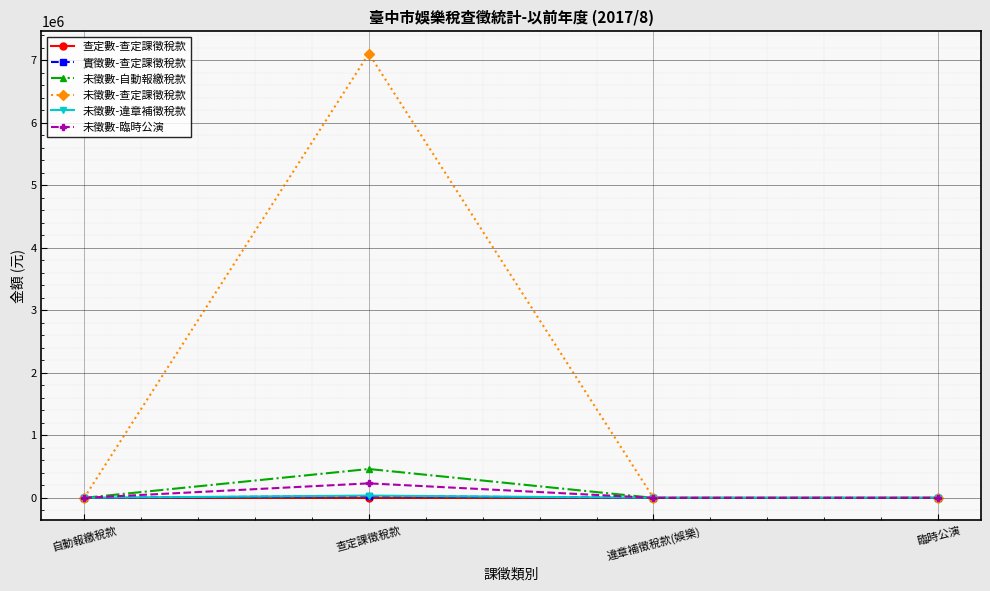

The 未徵數-臨時公演 series shows 0 at 違章補徵稅款(娛樂). True or false?

True